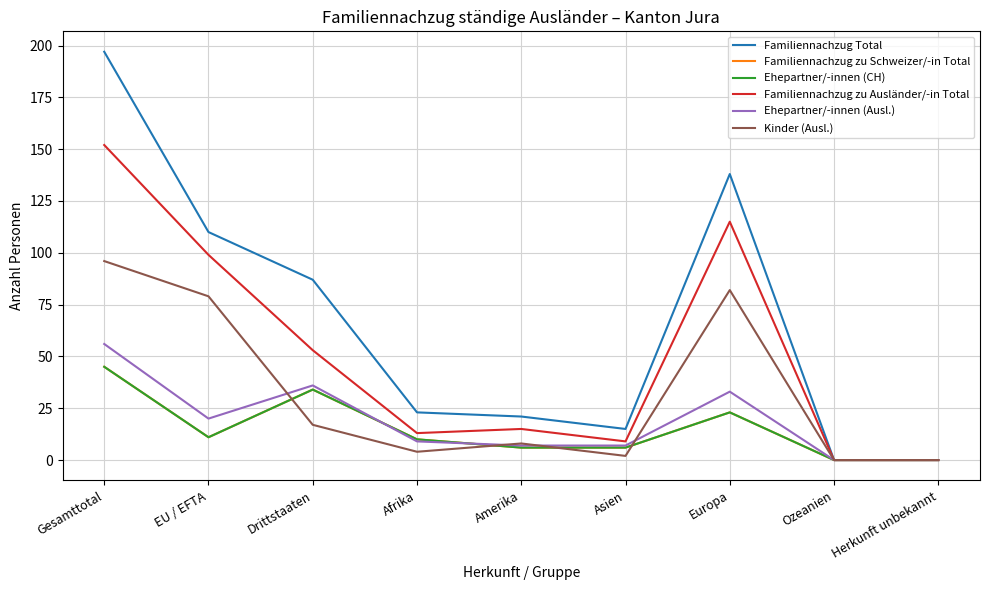

Reading left to right, what are all the values shown in this chart?

Familiennachzug Total: 197	110	87	23	21	15	138	0	0
Familiennachzug zu Schweizer/-in Total: 45	11	34	10	6	6	23	0	0
Ehepartner/-innen (CH): 45	11	34	10	6	6	23	0	0
Familiennachzug zu Ausländer/-in Total: 152	99	53	13	15	9	115	0	0
Ehepartner/-innen (Ausl.): 56	20	36	9	7	7	33	0	0
Kinder (Ausl.): 96	79	17	4	8	2	82	0	0